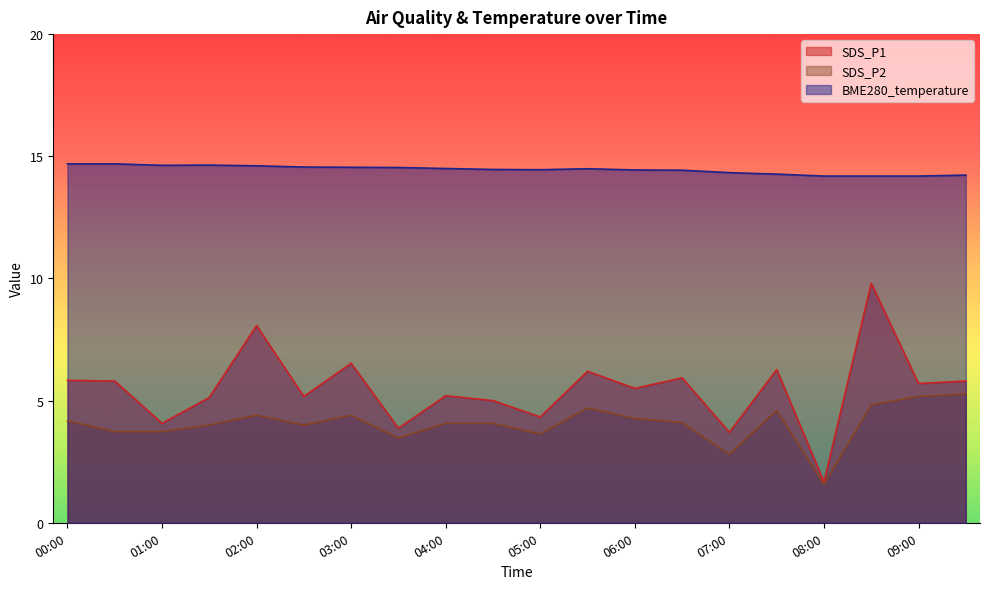

What is the difference between the maximum and minimum values in the BME280_temperature series?

0.5